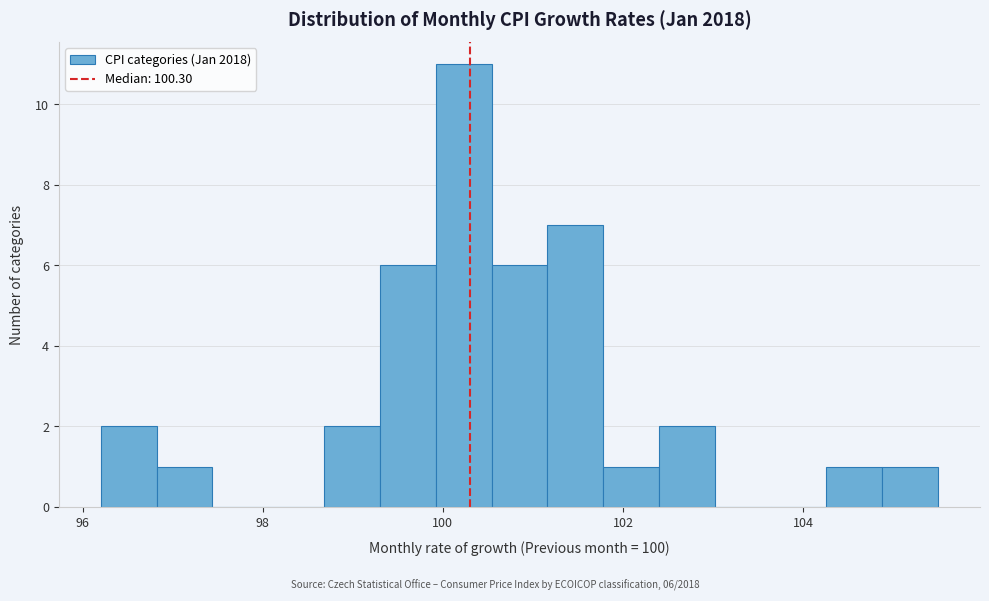

Read against the x-axis, roughly where is the centre of the tallest bar?

100.2